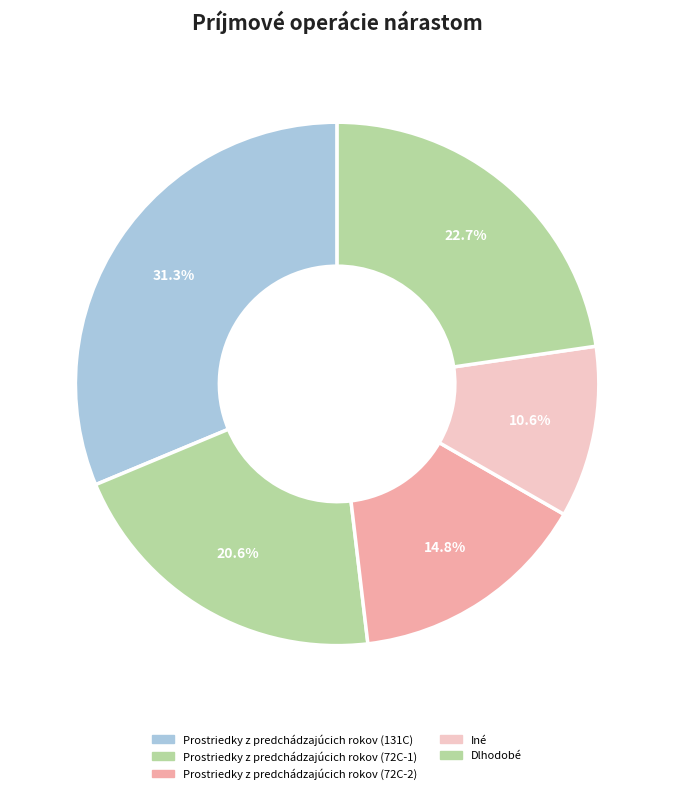

Count the number of slices in the pie.

5